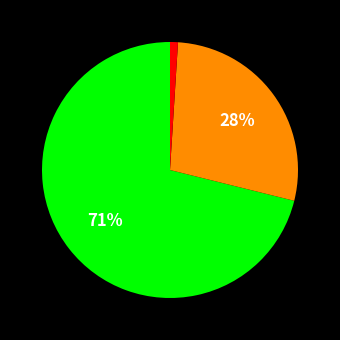

Does any single category account for the majority?

Yes